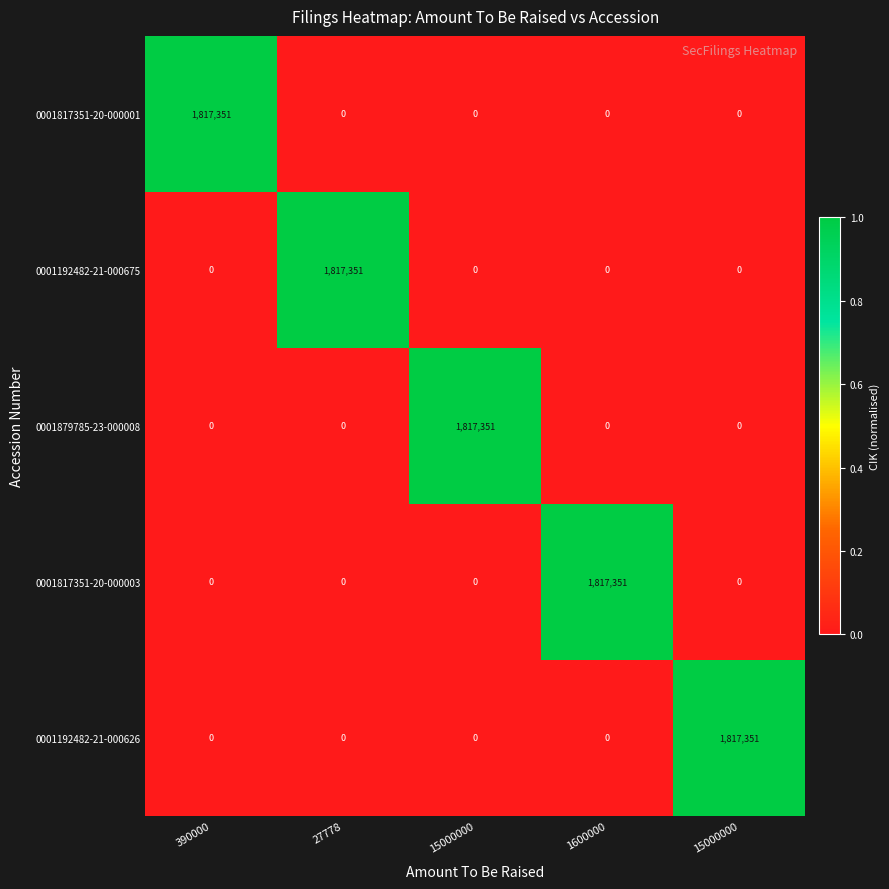

Between 390000 and 27778, which series saw the biggest shift?

0001817351-20-000001